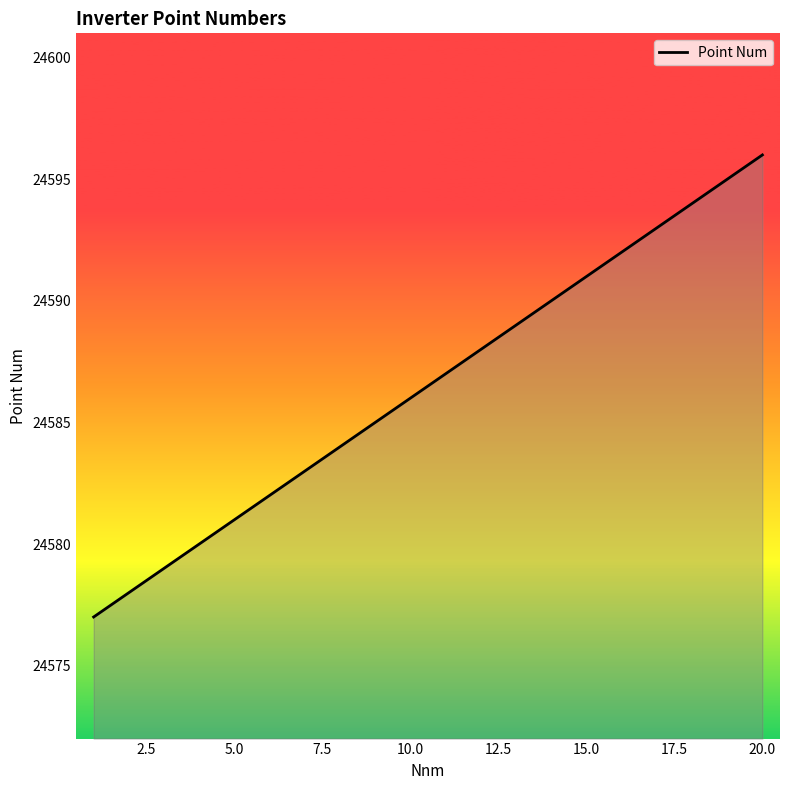

What is the difference between the maximum and minimum values?

19